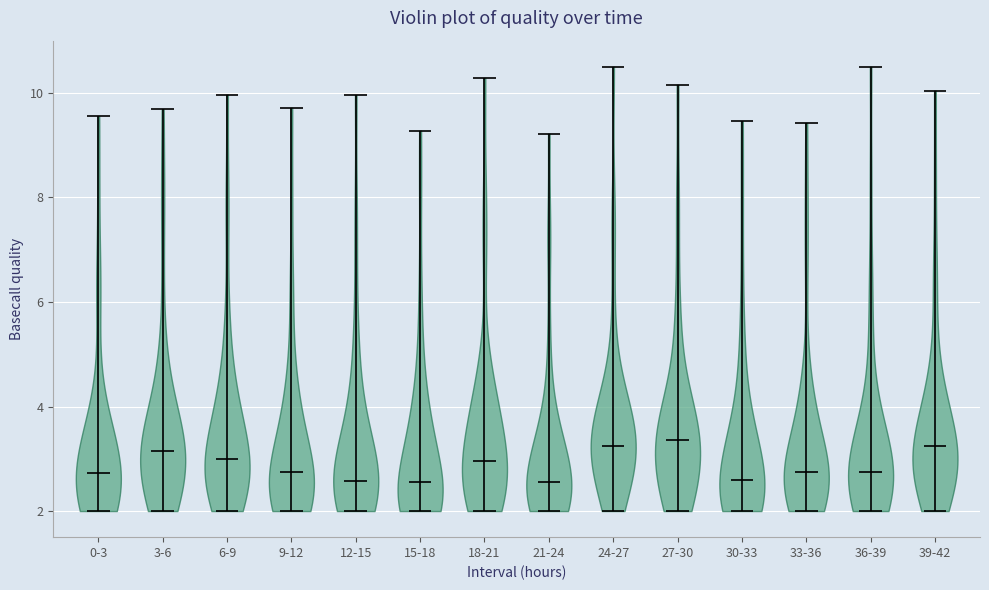

What is the lowest point the violin for 15-18 reaches on the y-axis? The values are not printed on the chart, so give them approximately, as read against the axis.

2.0